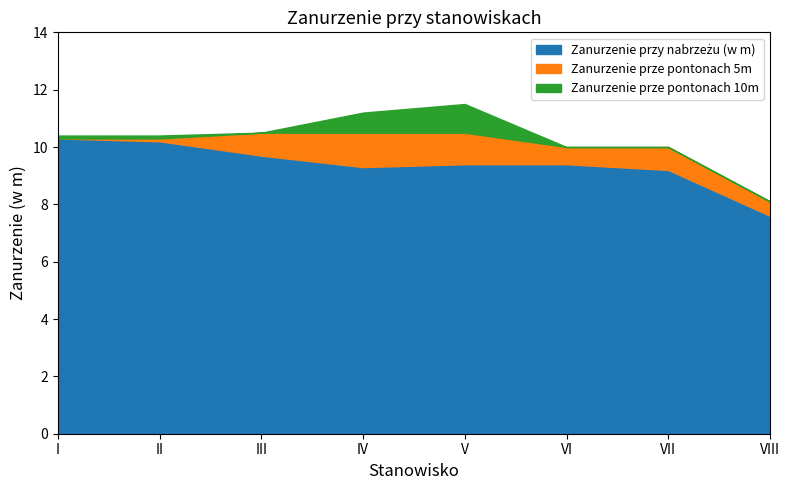

Does the chart have visible grid lines?

No